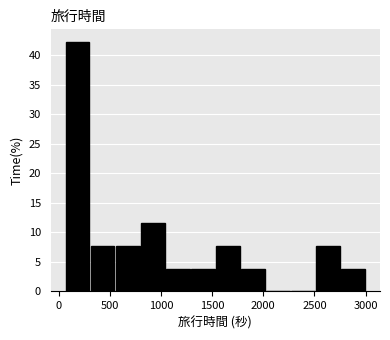

Which range on the x-axis has the tallest bar?

50 to 300